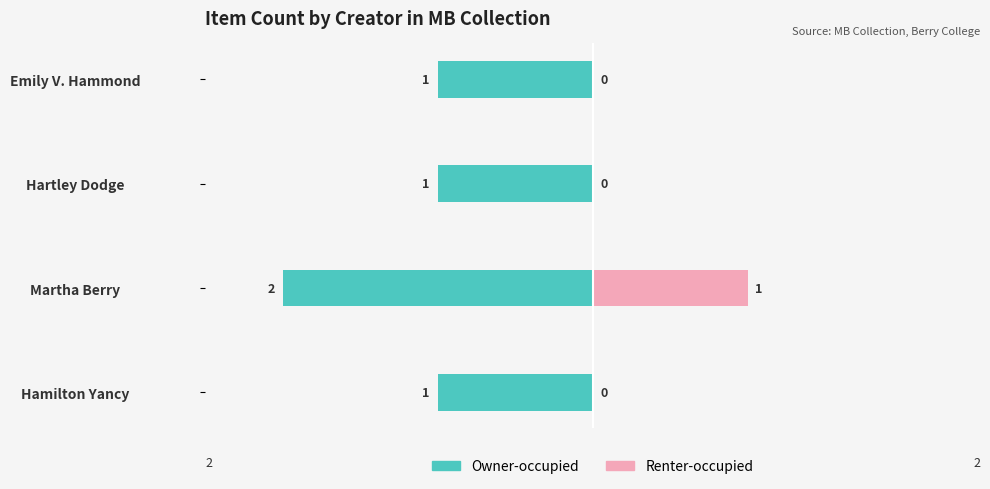

What is the minimum value shown in the chart?

-2